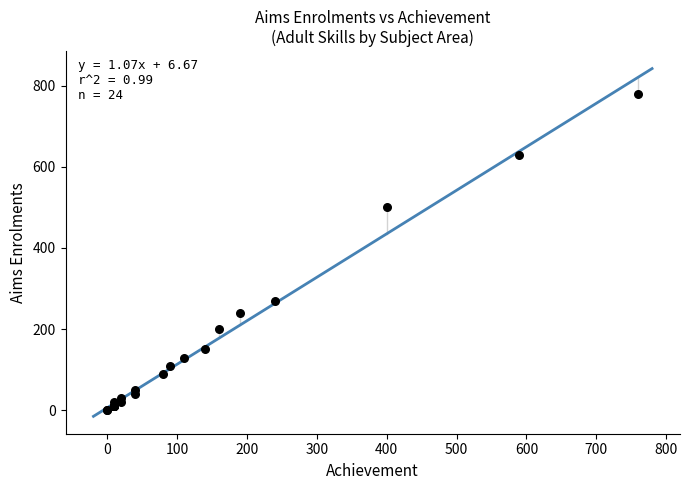

What Y value in the scatter plot is closest to 390?

500